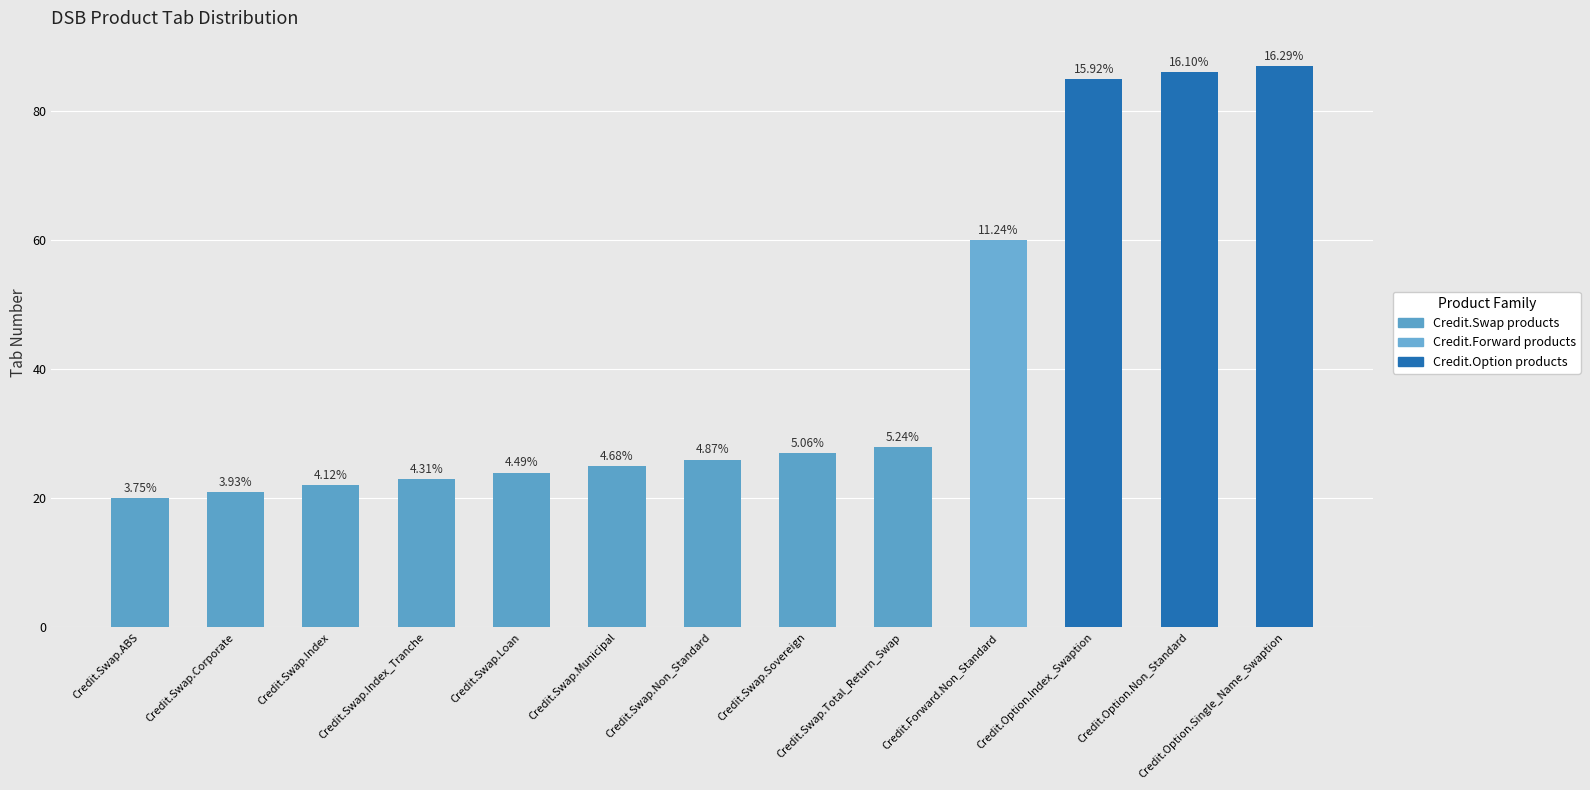

What is the change in value from Credit.Swap.Non_Standard to Credit.Forward.Non_Standard?

+34